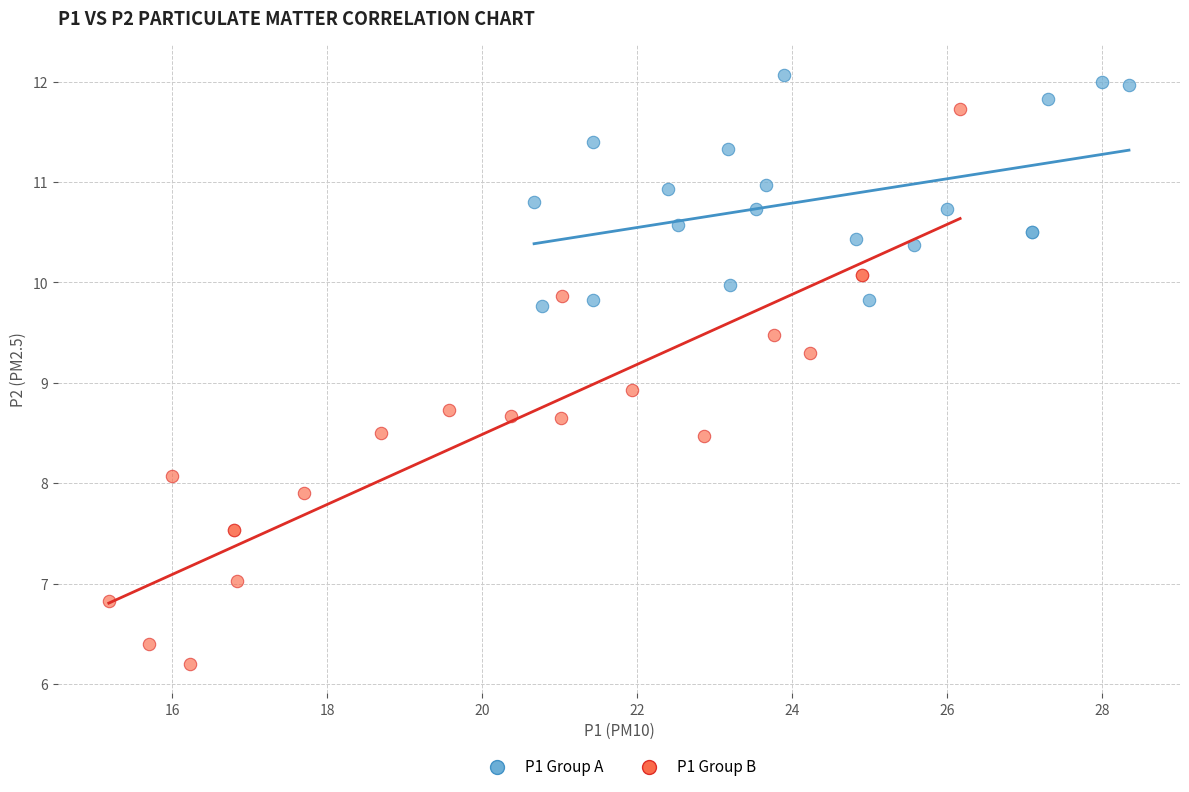

Which series contains the highest Y value?

P1 Group A